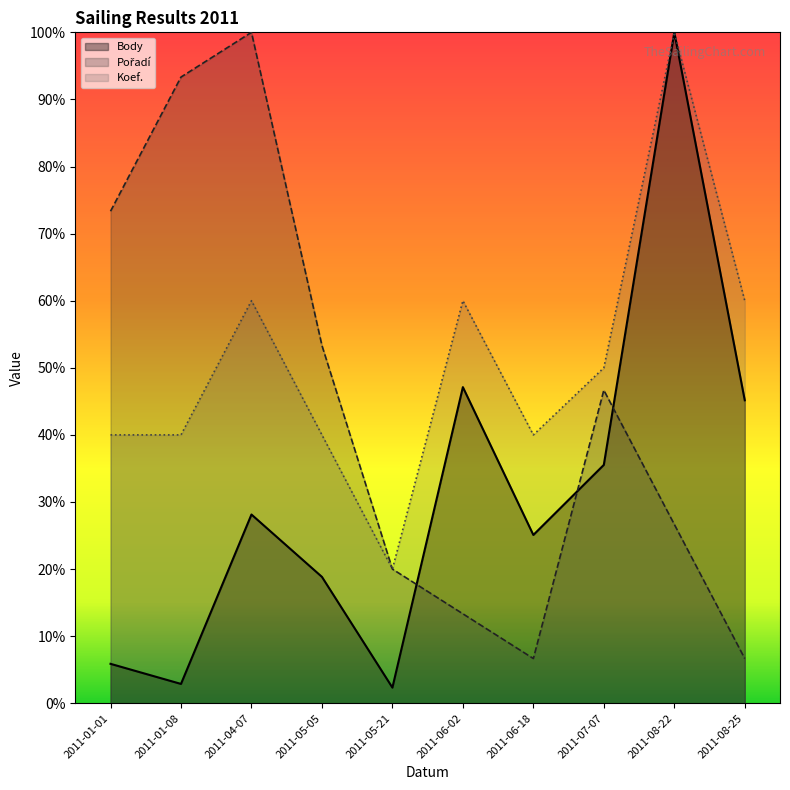

Does the chart have visible grid lines?

No